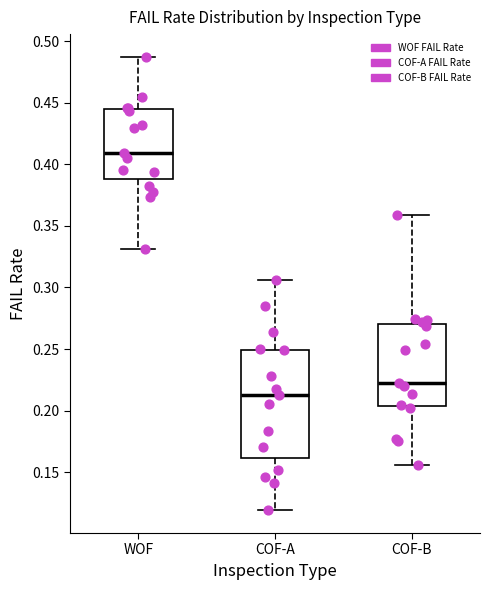

Which box is the tallest, from its lower edge to its upper edge?

COF-A